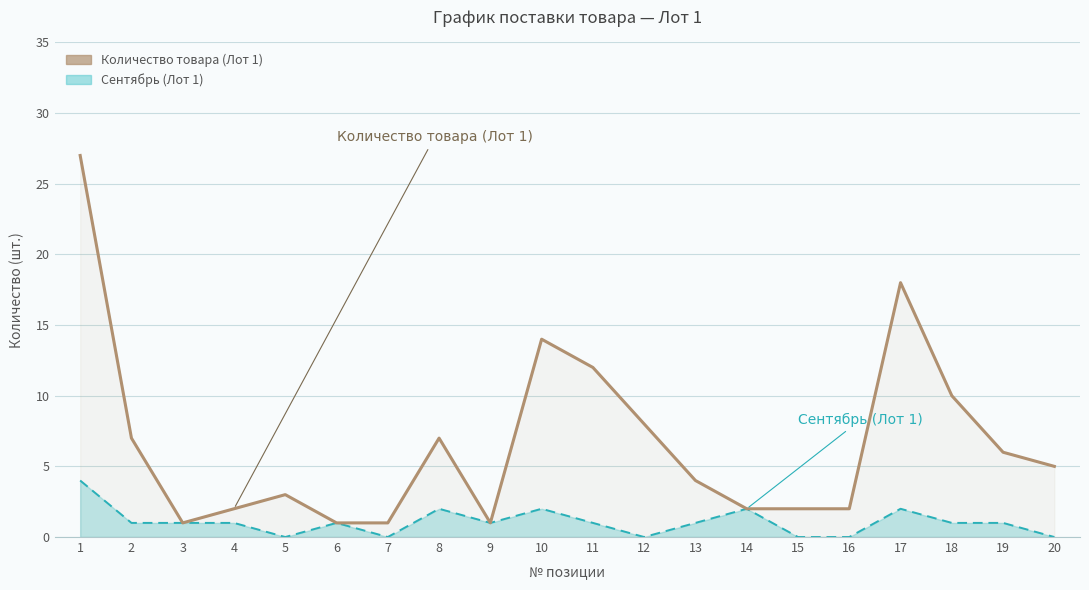

True or false: there are more than 2 points higher than both neighbors.

True